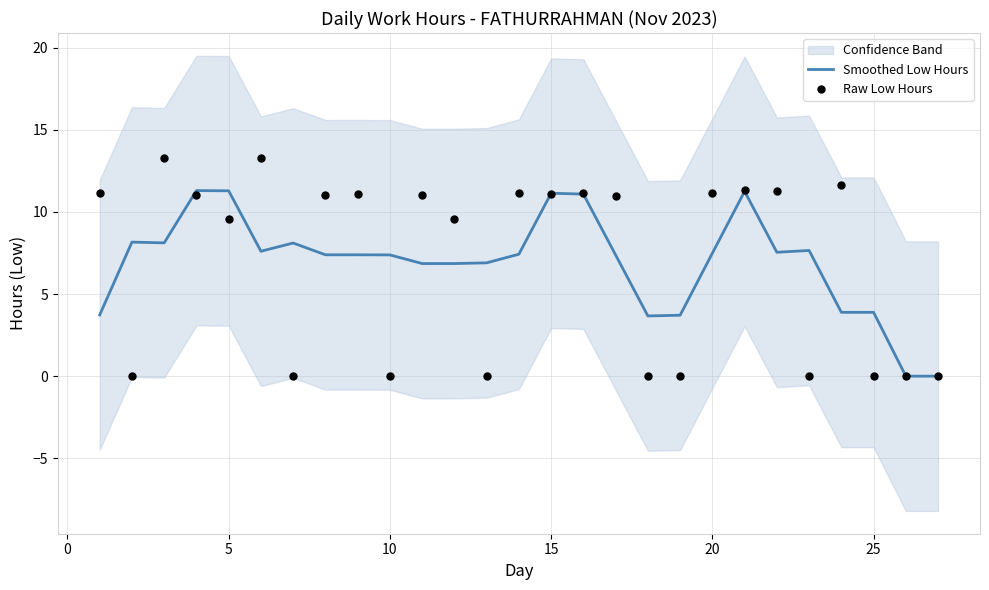

What is the maximum value for Smoothed Low Hours?

11.3